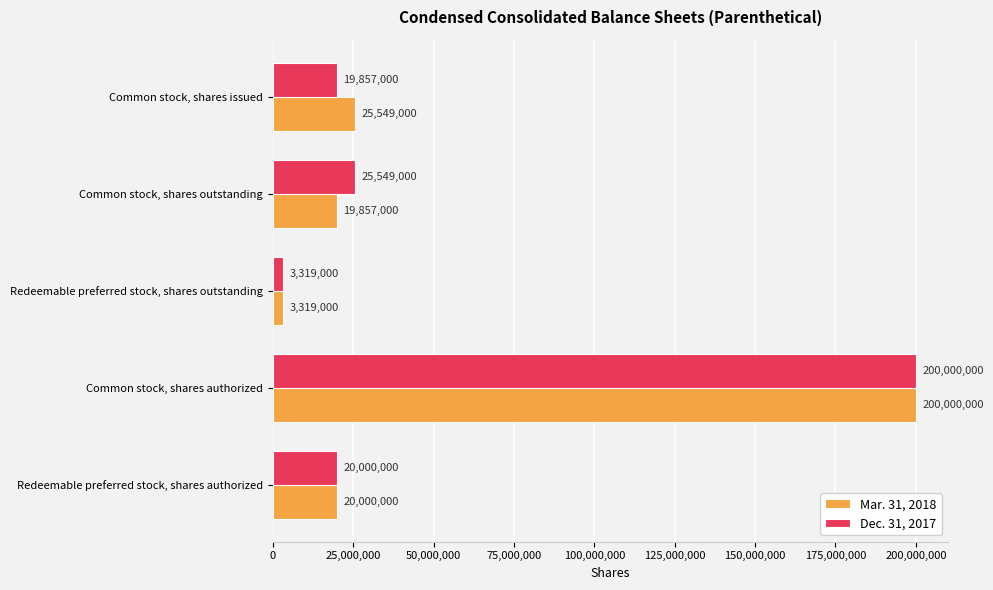

What is the minimum value for Dec. 31, 2017?

3319000